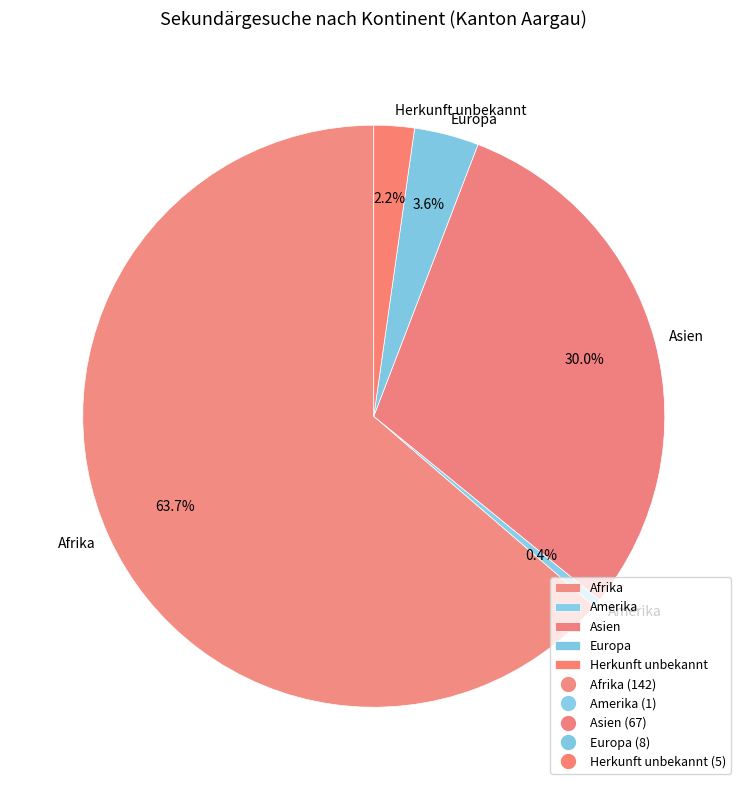

Between Herkunft unbekannt and Europa, which is larger?

Europa